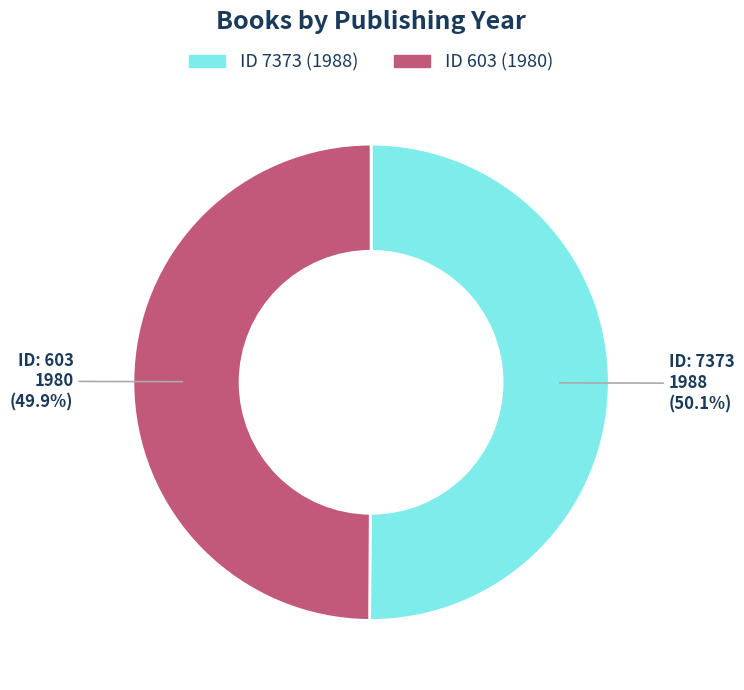

Is there a majority slice in this chart?

Yes